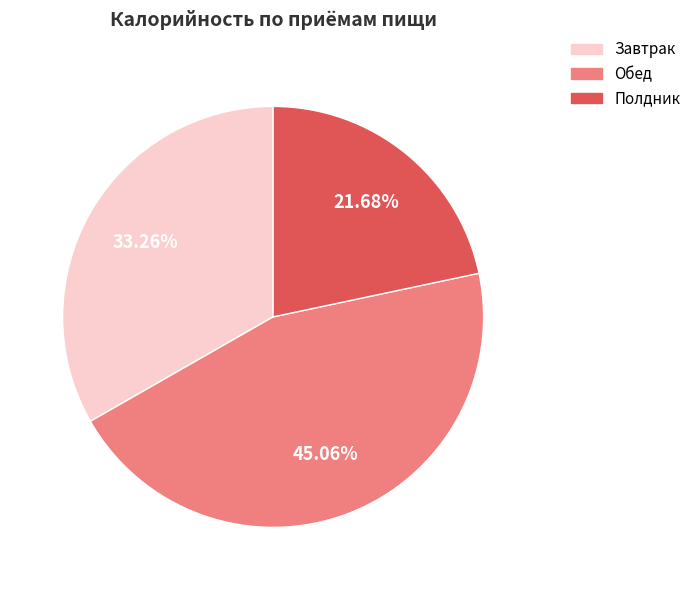

Is there a majority slice in this chart?

No